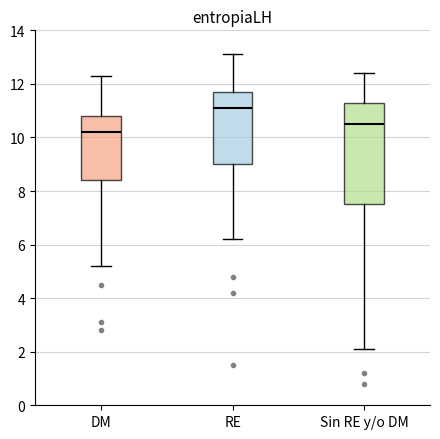

Reading left to right, read every box against the y-axis: the position of its median line, the range the box covers, and the ends of its whiskers. The values are not printed on the chart, so give them approximately, as read against the axis.

DM: median 10.2, box 8.4 to 10.8, whiskers 5.2 to 12.4
RE: median 11.2, box 9.0 to 11.8, whiskers 6.2 to 13.2
Sin RE y/o DM: median 10.6, box 7.6 to 11.4, whiskers 2.2 to 12.4